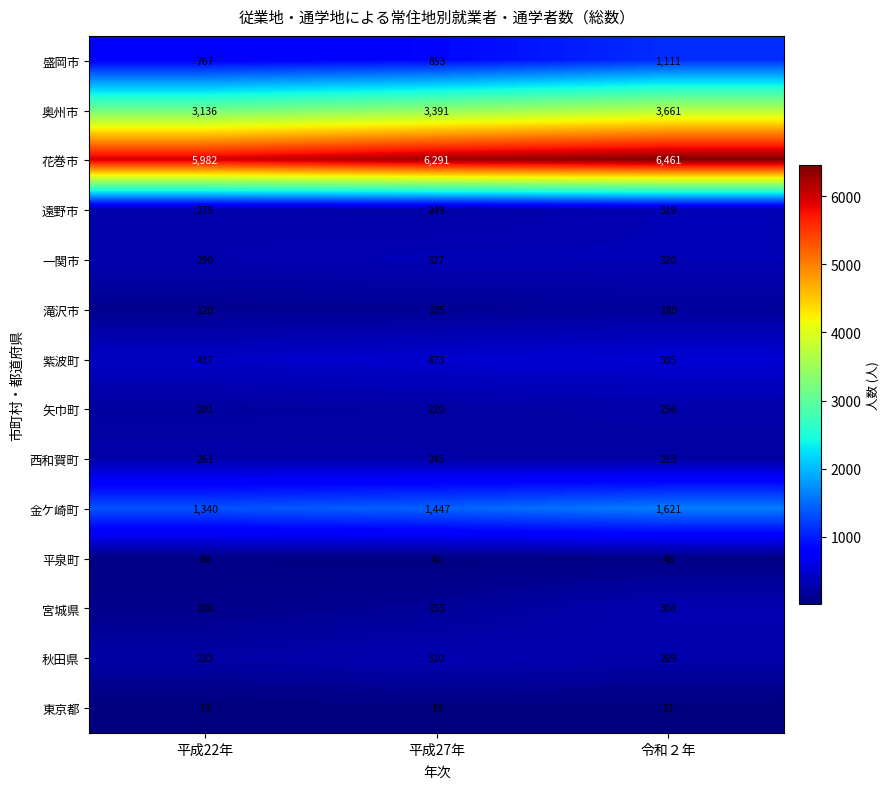

What is the difference between the highest and lowest values at 平成22年?

5969